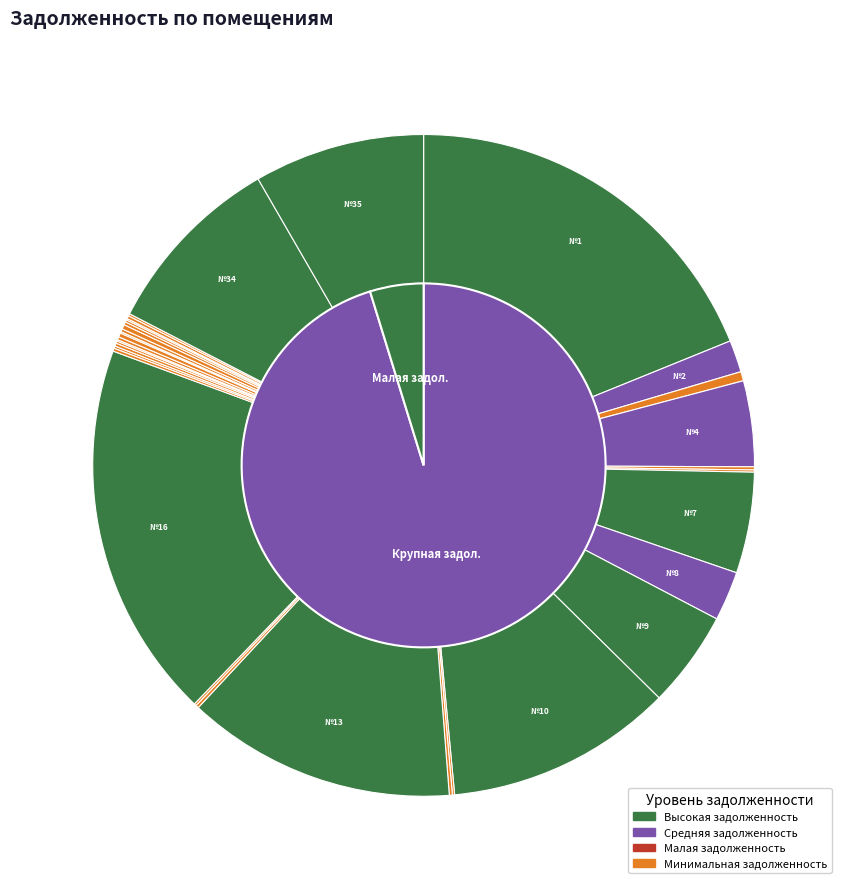

Combined, do 34 and 21 account for over 50%?

No